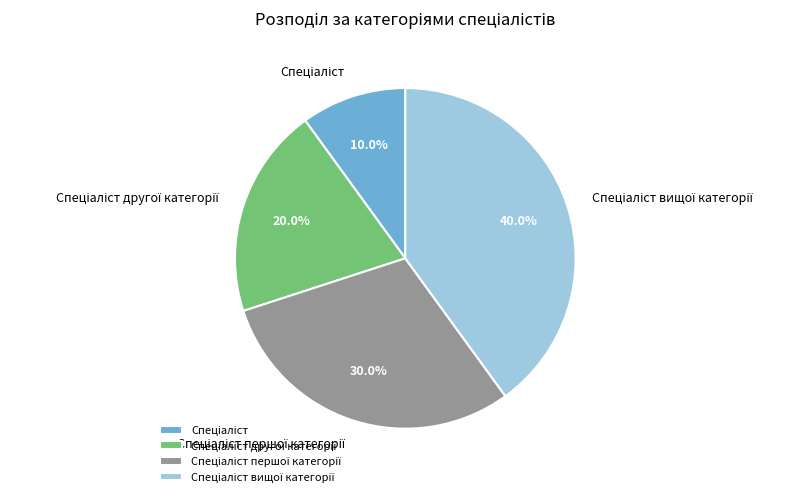

Does any single category account for the majority?

No